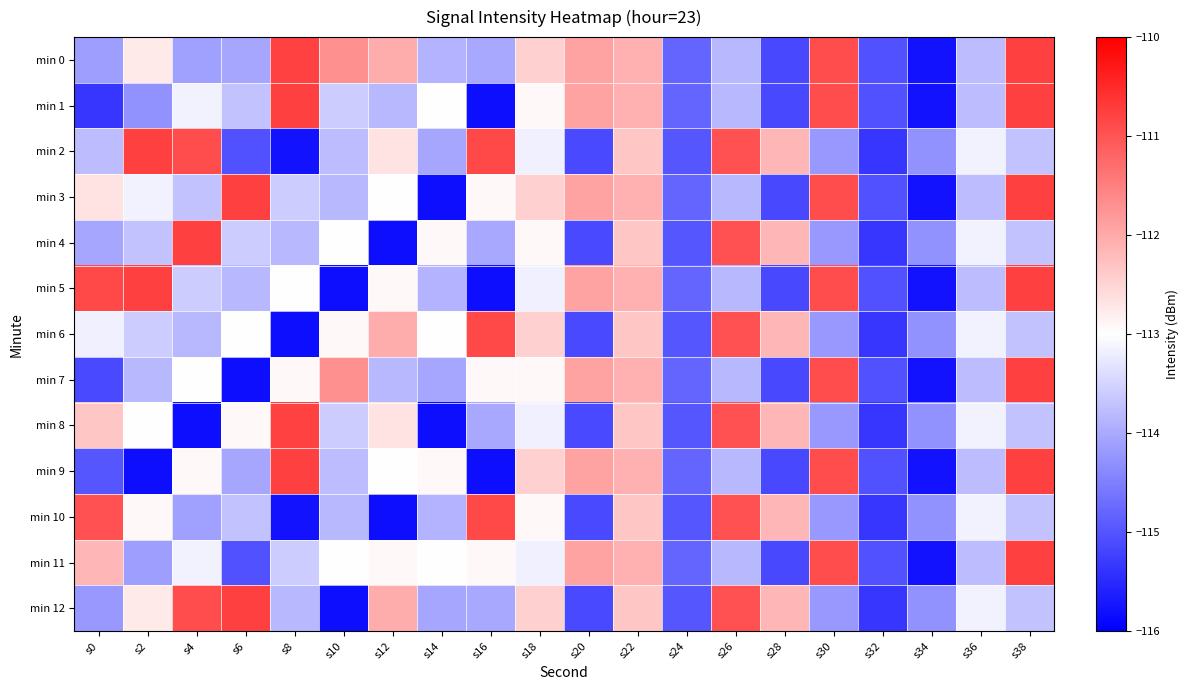

Rank the series at s22 from lowest to highest value.

min 2, min 4, min 6, min 8, min 10, min 12, min 0, min 1, min 3, min 5, min 7, min 9, min 11